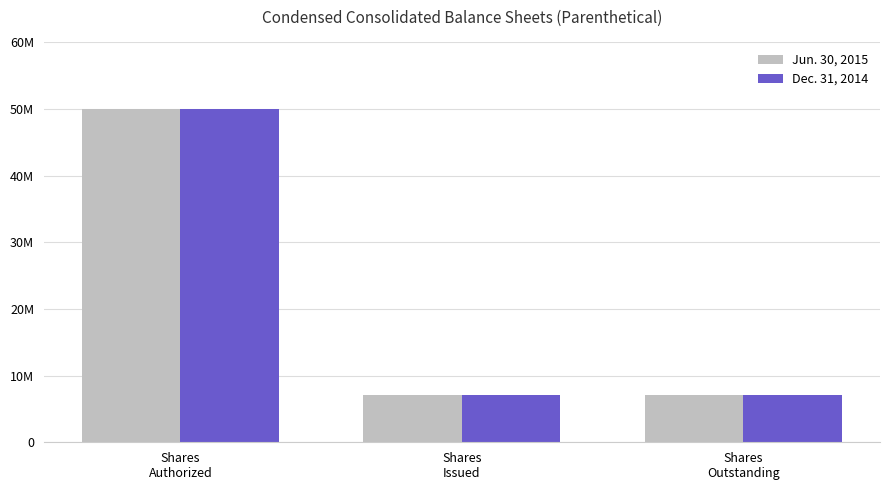

What are all the series names shown in the legend?

Jun. 30, 2015, Dec. 31, 2014